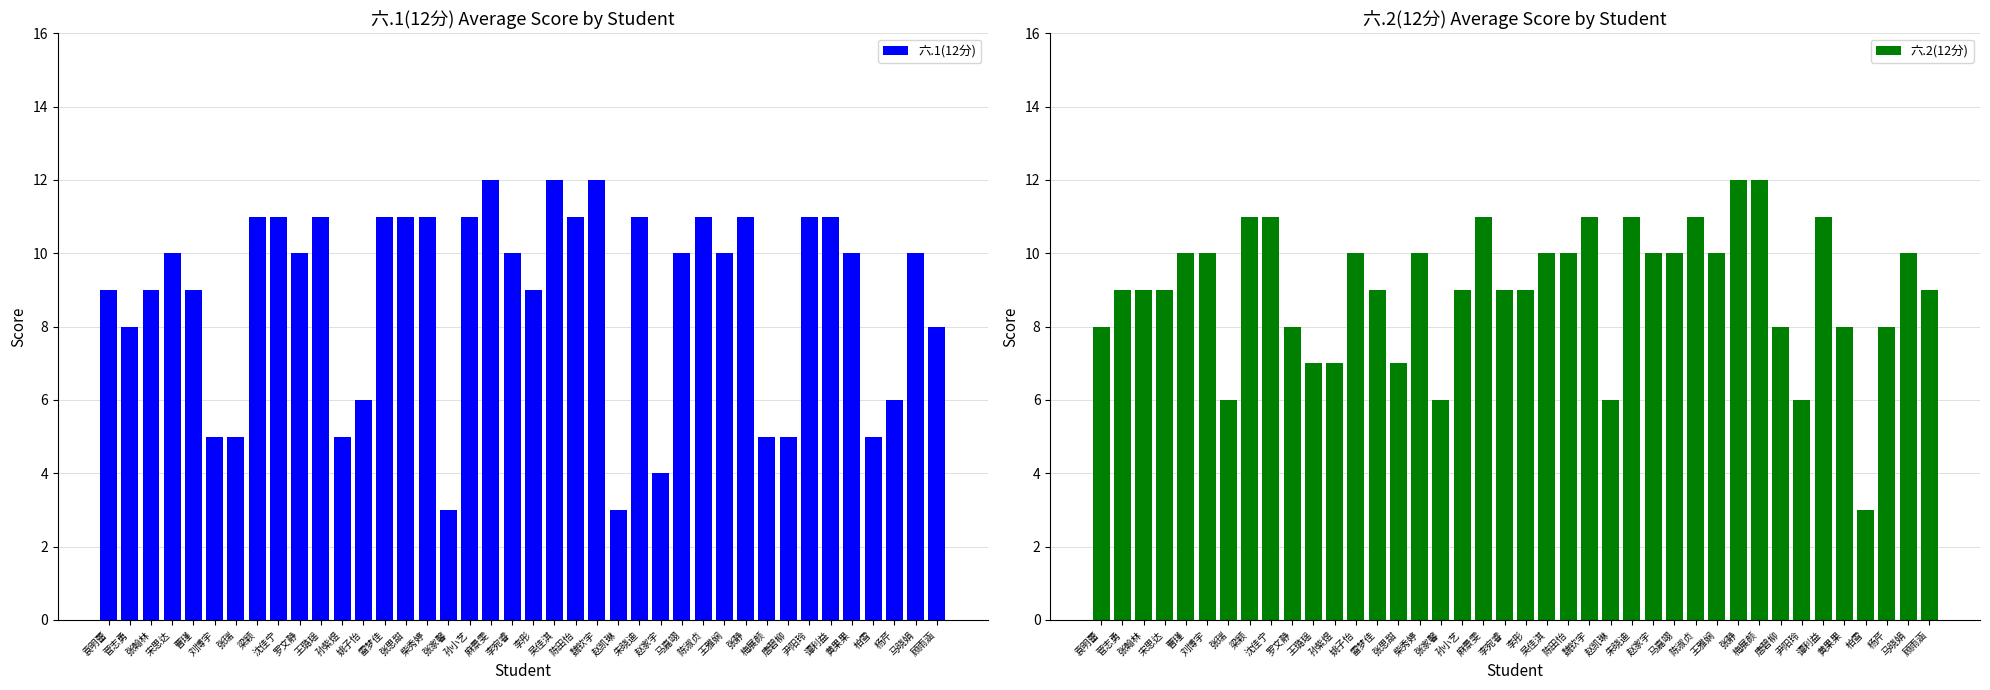

Is it true that 六.1(12分) equals 5 at 马嘉翊?

False